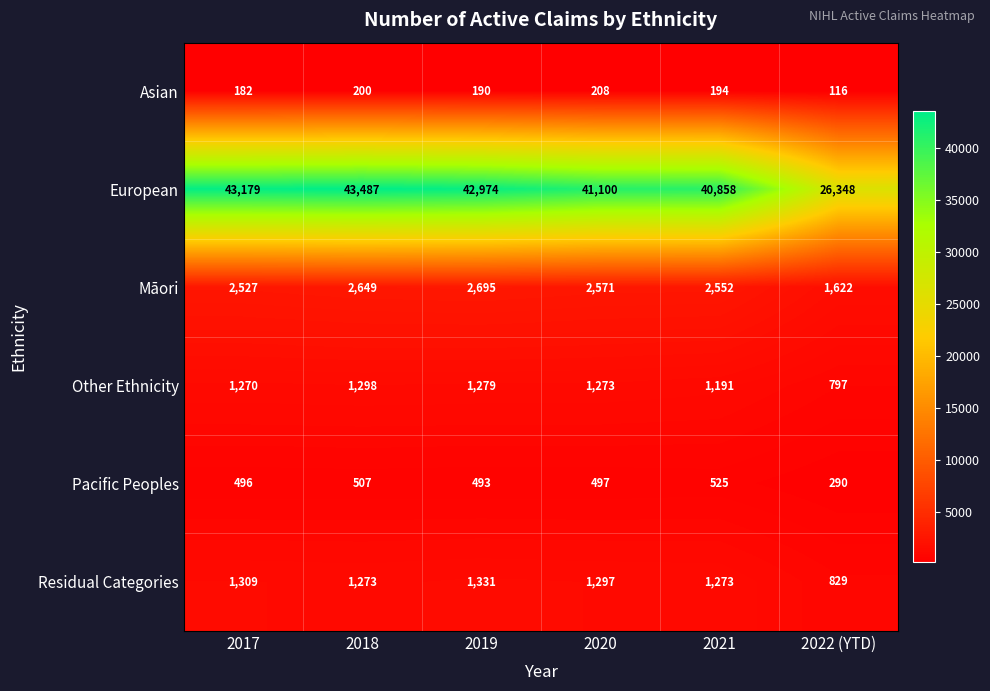

What is the difference between the Māori values at 2022 (YTD) and 2017?

905